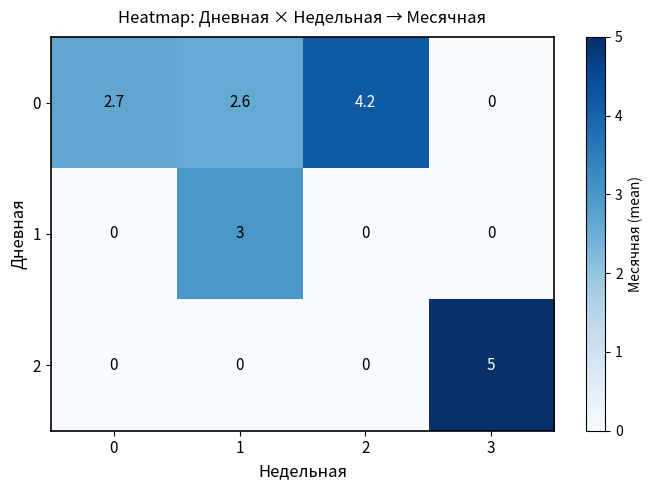

What is the difference between the second highest and minimum values in the 0 series?

2.7